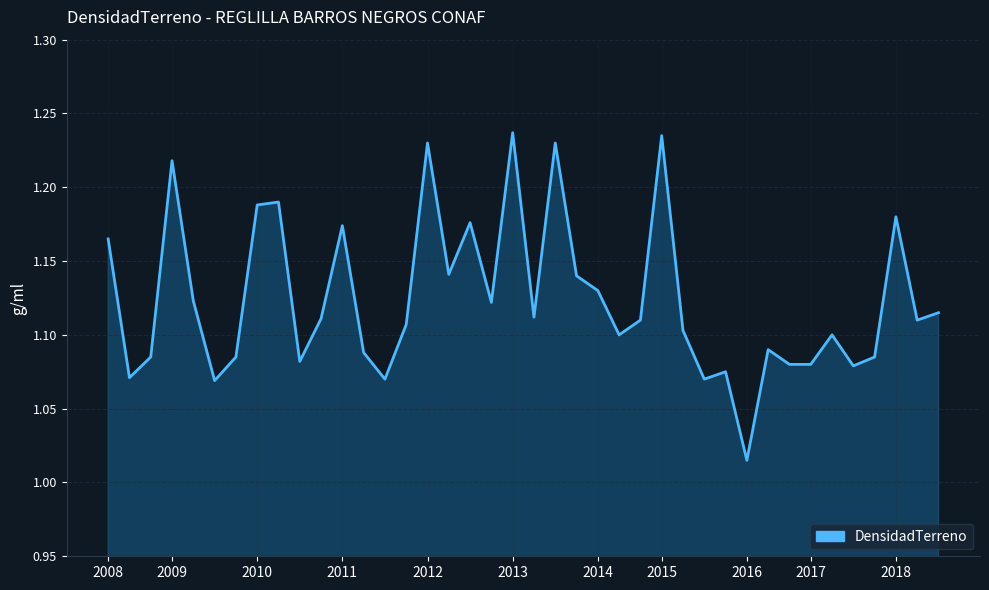

How many interior local peaks (higher than both neighbors) does the data have?

12